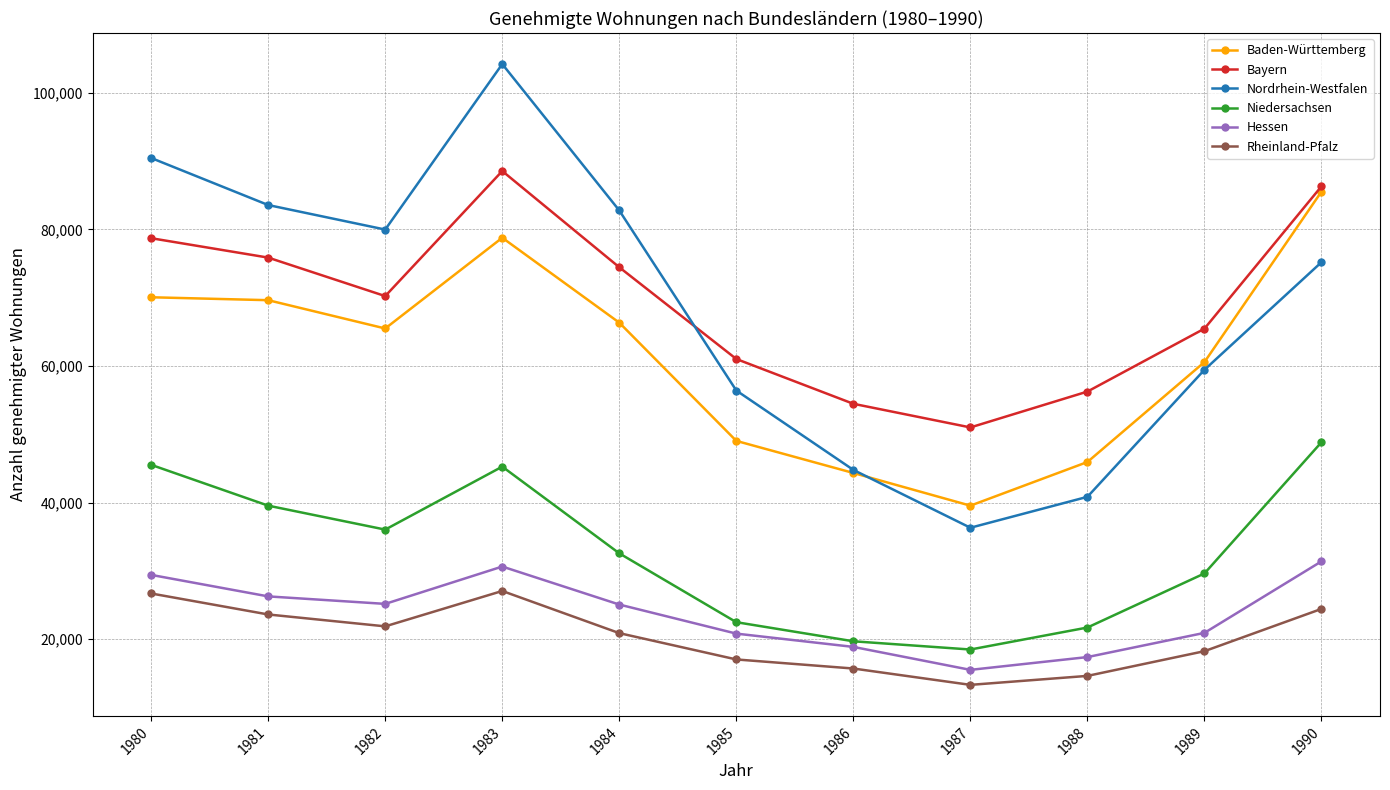

What is the value of the Nordrhein-Westfalen point at the 6th from the left?

56409